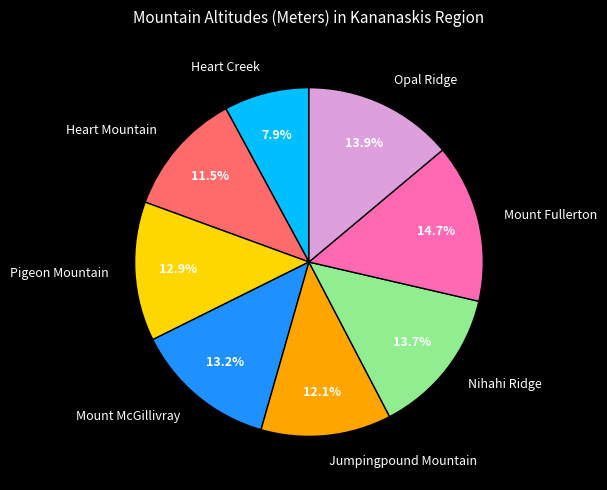

Approximately how many times larger is the value at Pigeon Mountain compared to Nihahi Ridge?

0.9